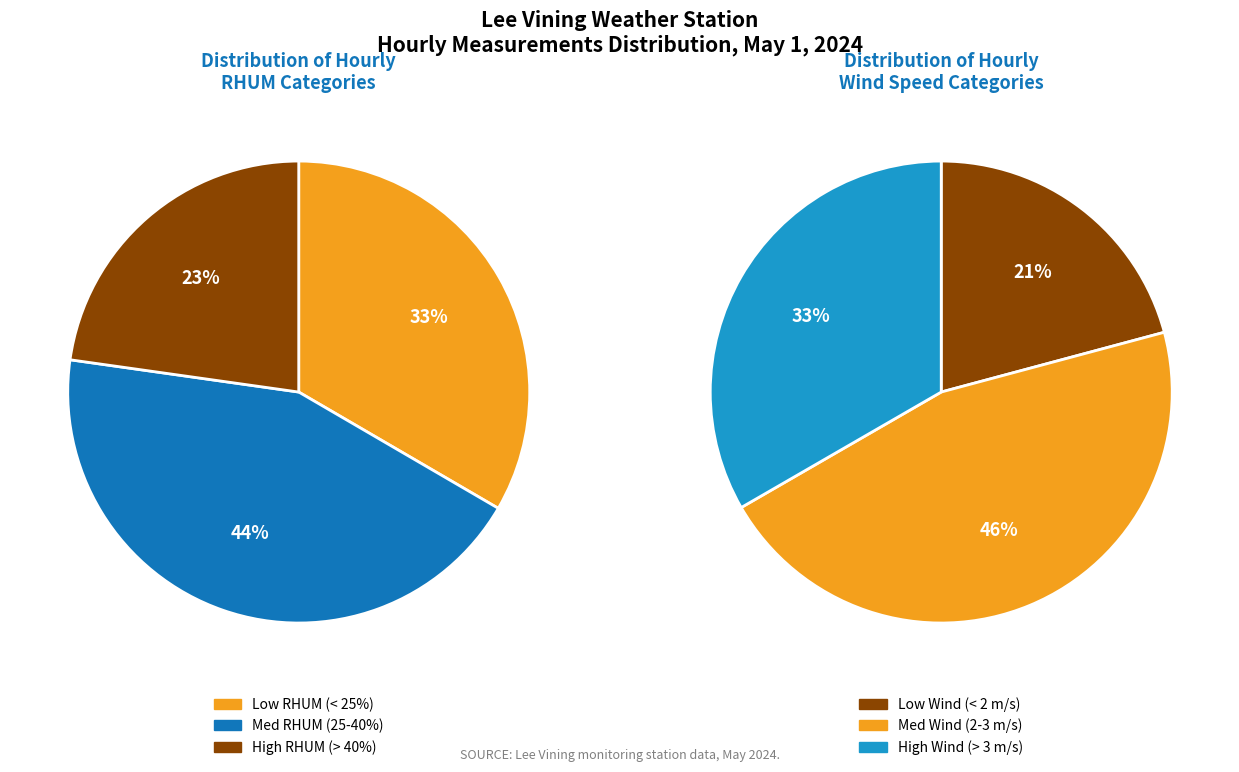

Is it true that 03:00 is 1% of the pie?

False